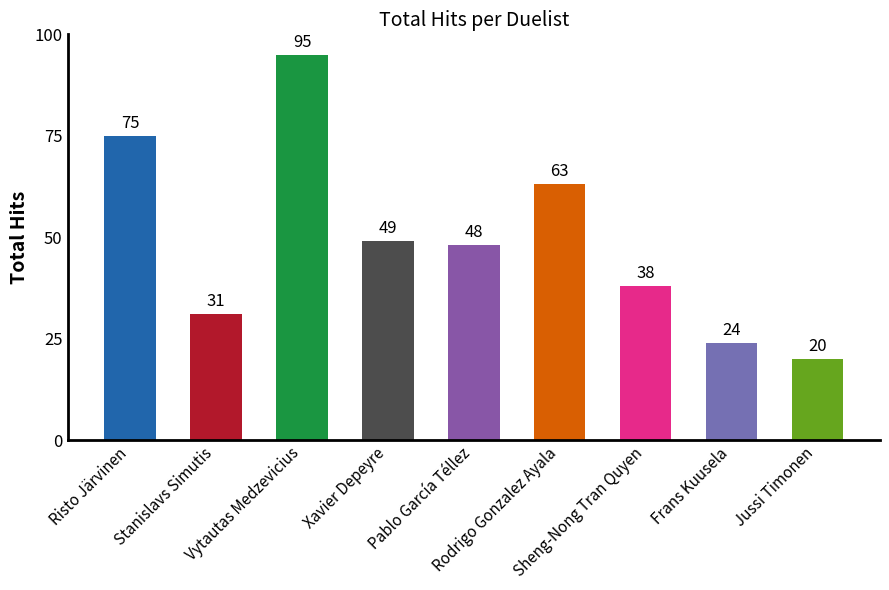

The chart shows a value of 38 at Sheng-Nong Tran Quyen. True or false?

True